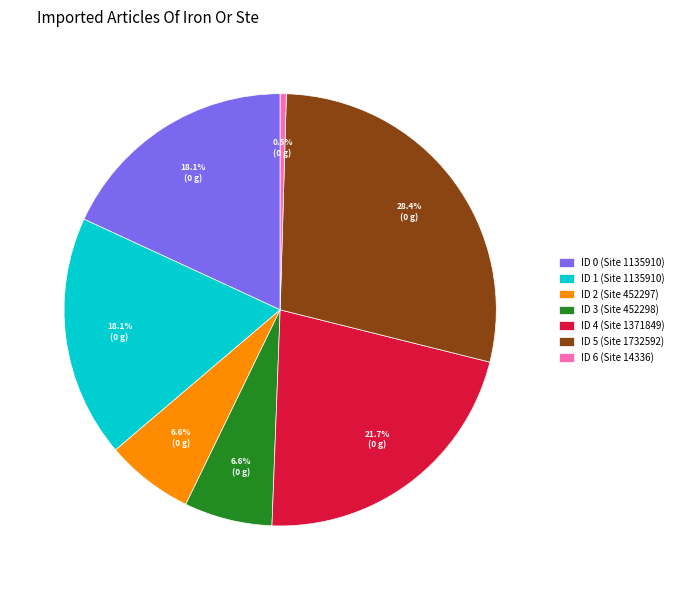

Does any single category account for the majority?

No